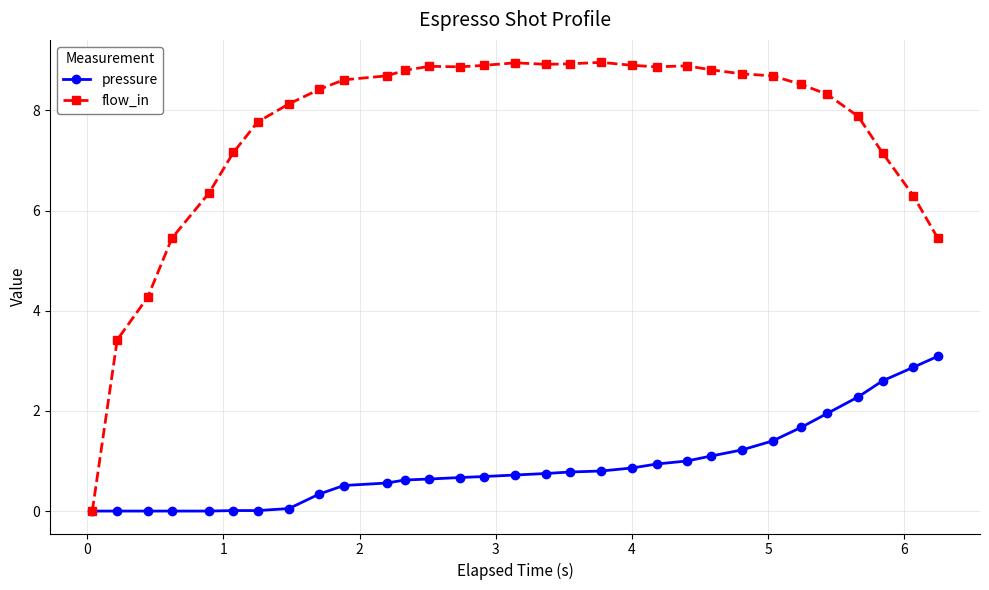

Rank the series by their average value, from lowest to highest.

pressure, flow_in